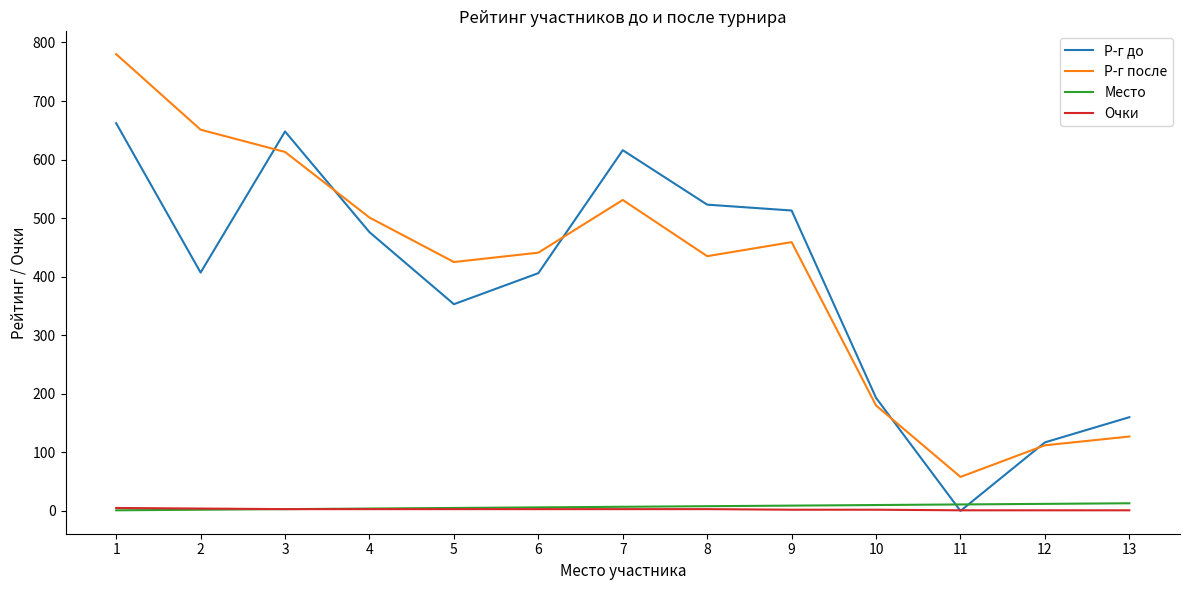

True or false: Р-г после and Место intersect in this chart.

False